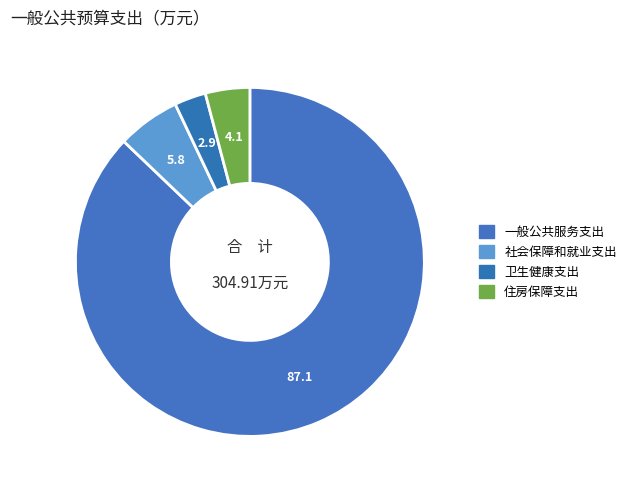

Which category has the biggest portion of the pie?

一般公共服务支出